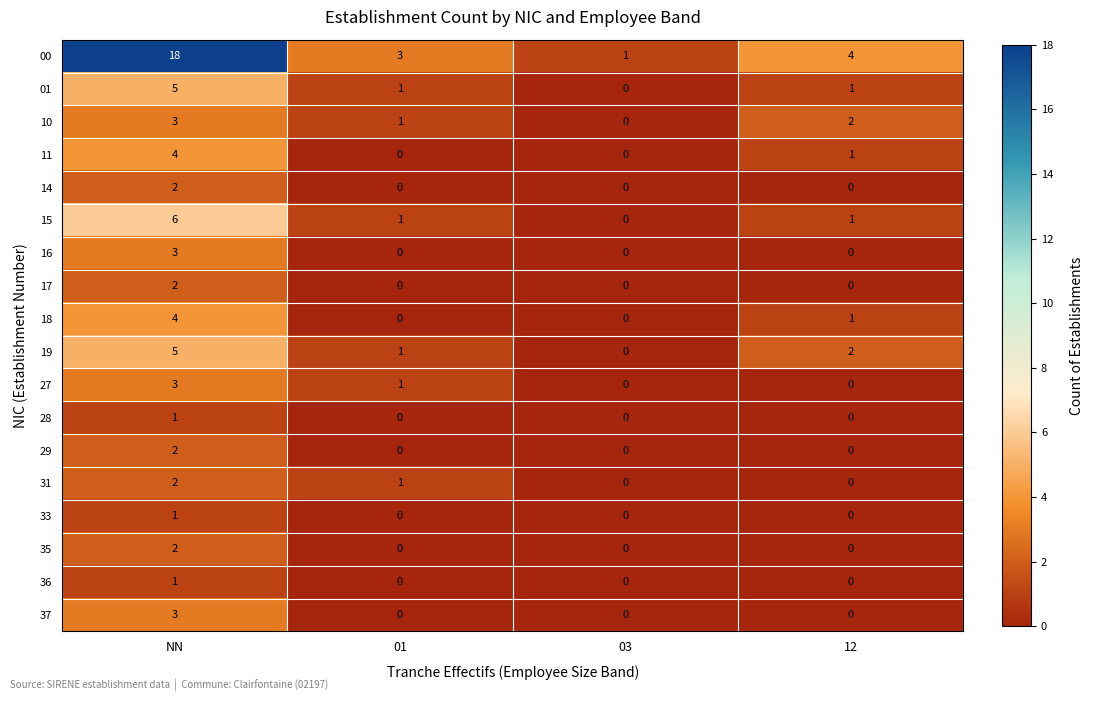

Which label corresponds to the largest value in the chart?

NN